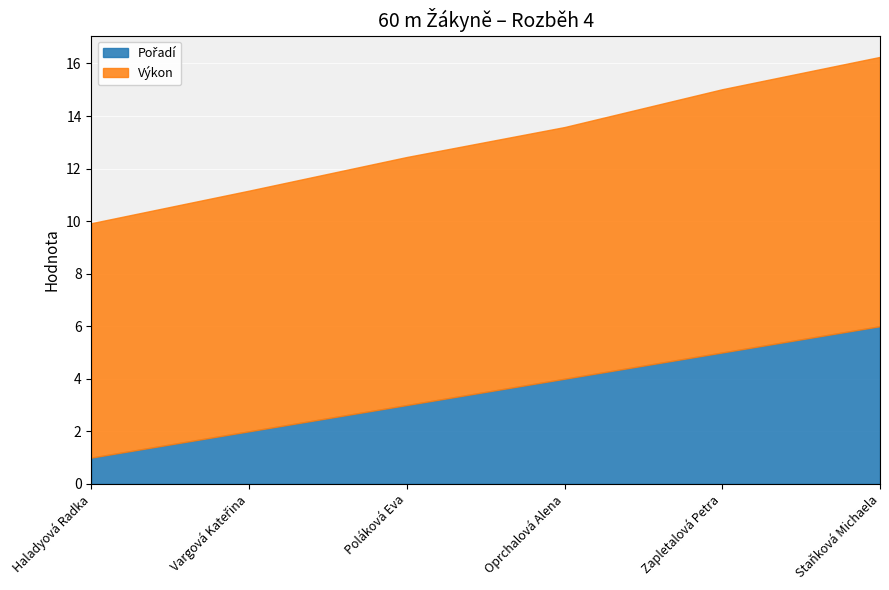

What is the approximate value of Výkon at Staňková Michaela?

10.2